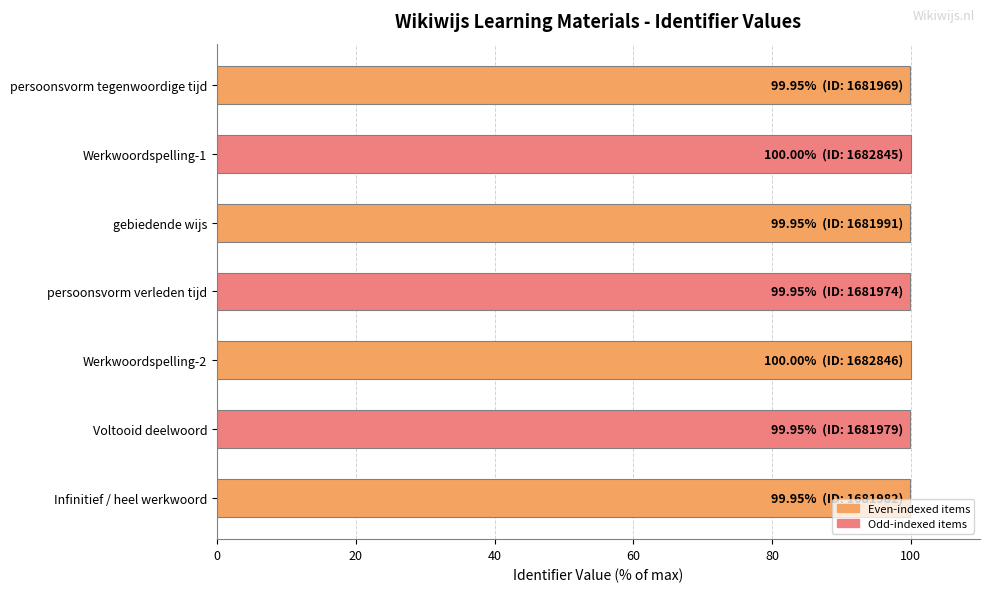

How many distinct data groups are displayed?

1